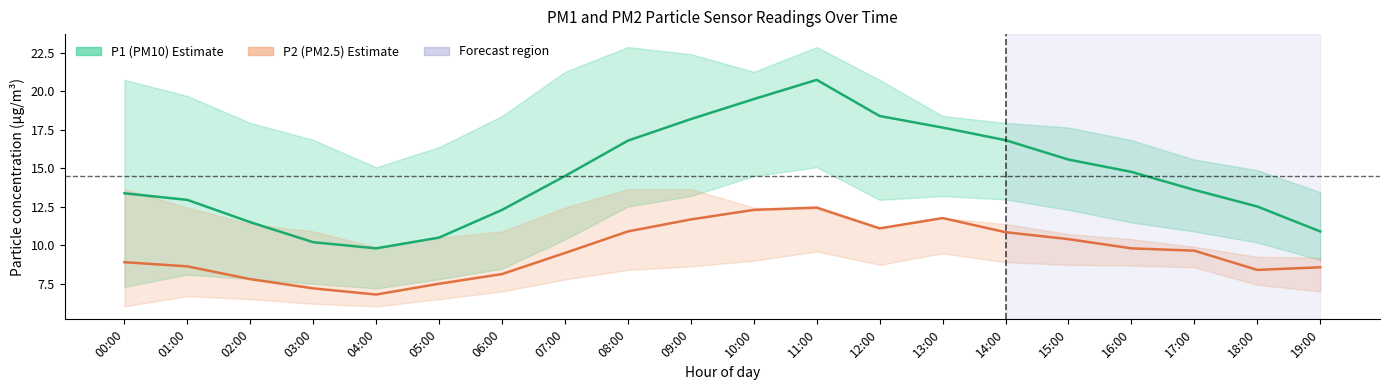

True or false: P1 (PM10) and P2 (PM2.5) cross at least once.

False